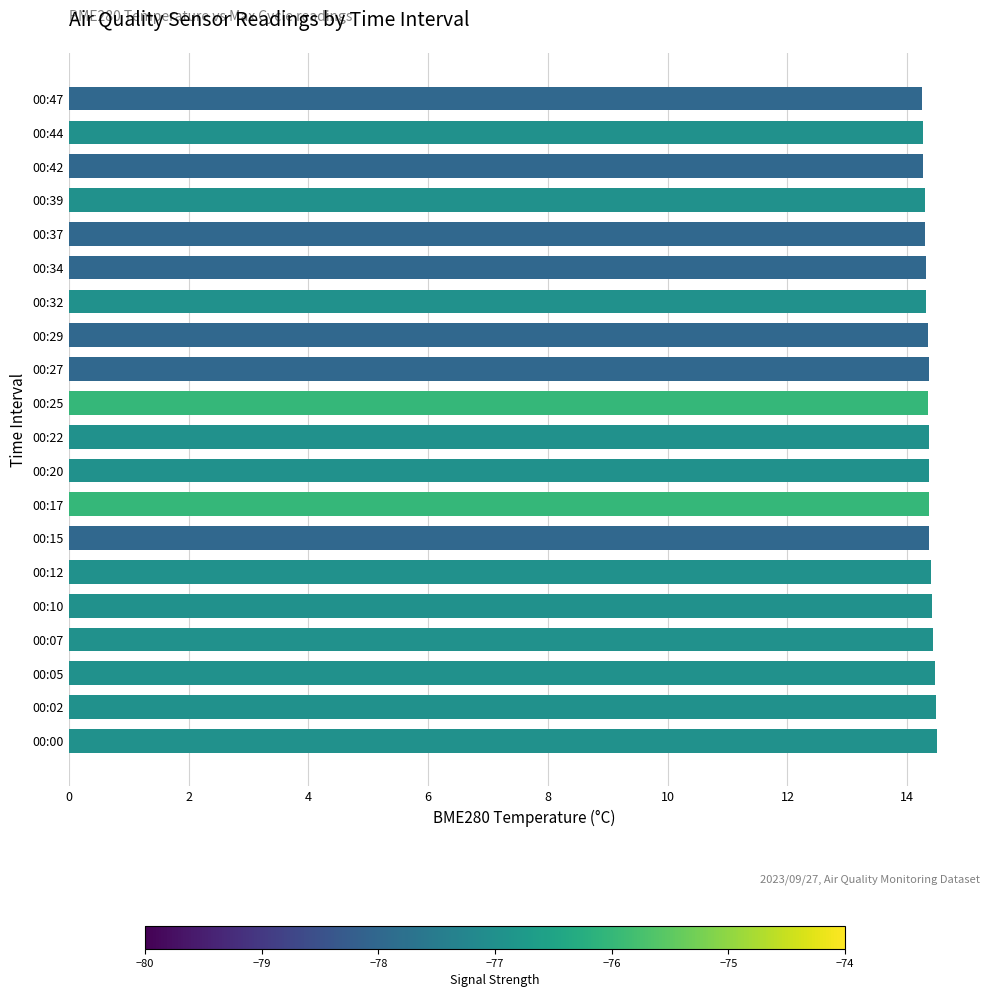

How many values are between 14 and 15?

20